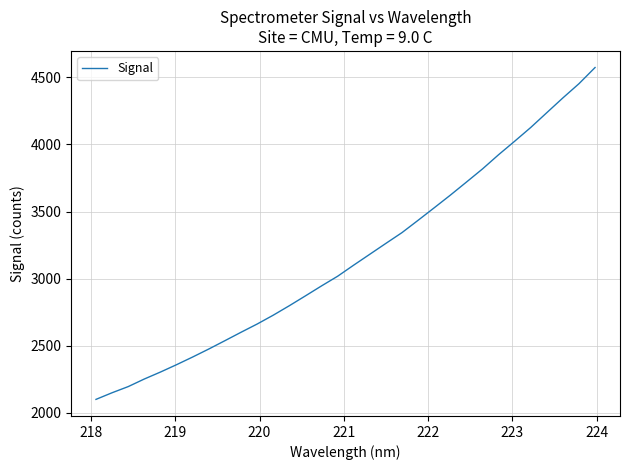

What is the maximum value shown in the chart?

4573.0